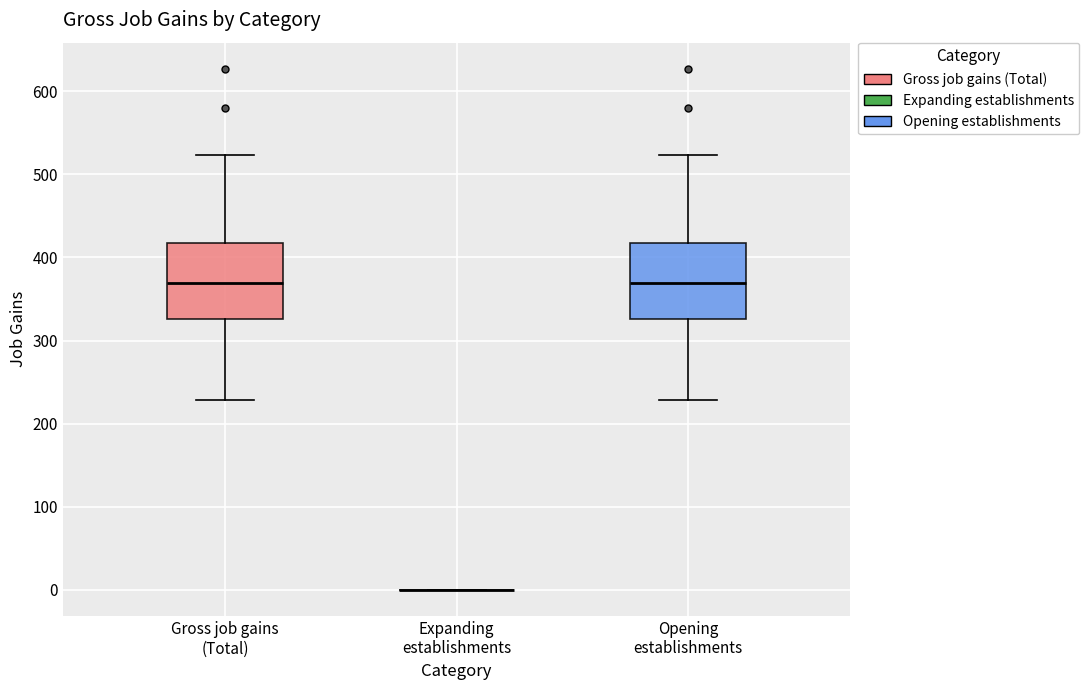

Reading left to right, read every box against the y-axis: the position of its median line, the range the box covers, and the ends of its whiskers. The values are not printed on the chart, so give them approximately, as read against the axis.

Gross job gains (Total): median 370, box 330 to 420, whiskers 230 to 520
Expanding establishments: box collapsed to a line at 0, whiskers 0 to 0
Opening establishments: median 370, box 330 to 420, whiskers 230 to 520